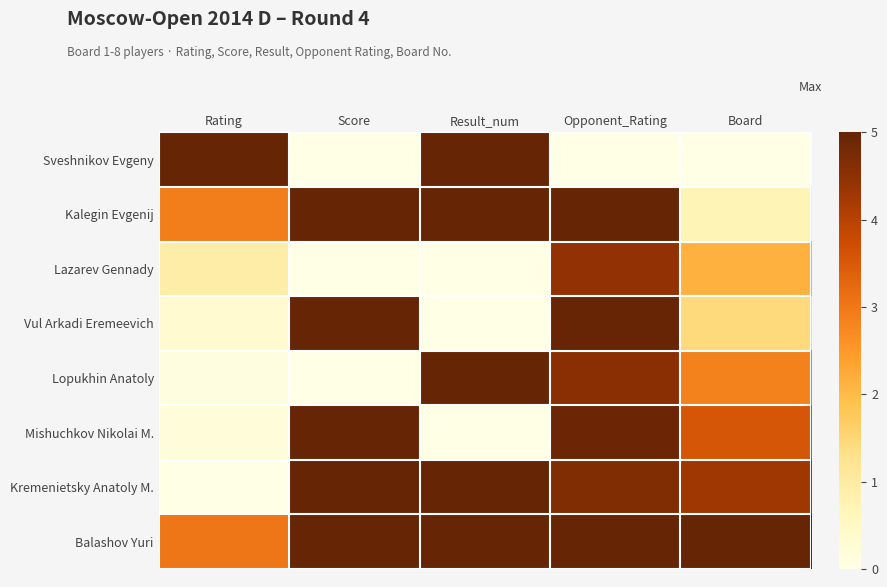

What is the maximum value shown in the chart?

5.0